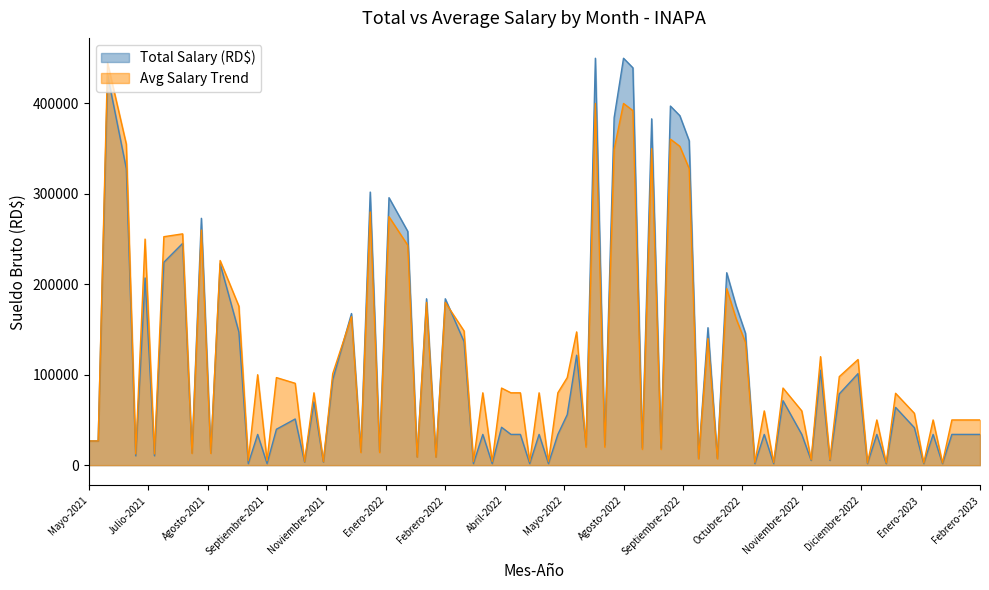

What is the greatest value displayed?

450000.0